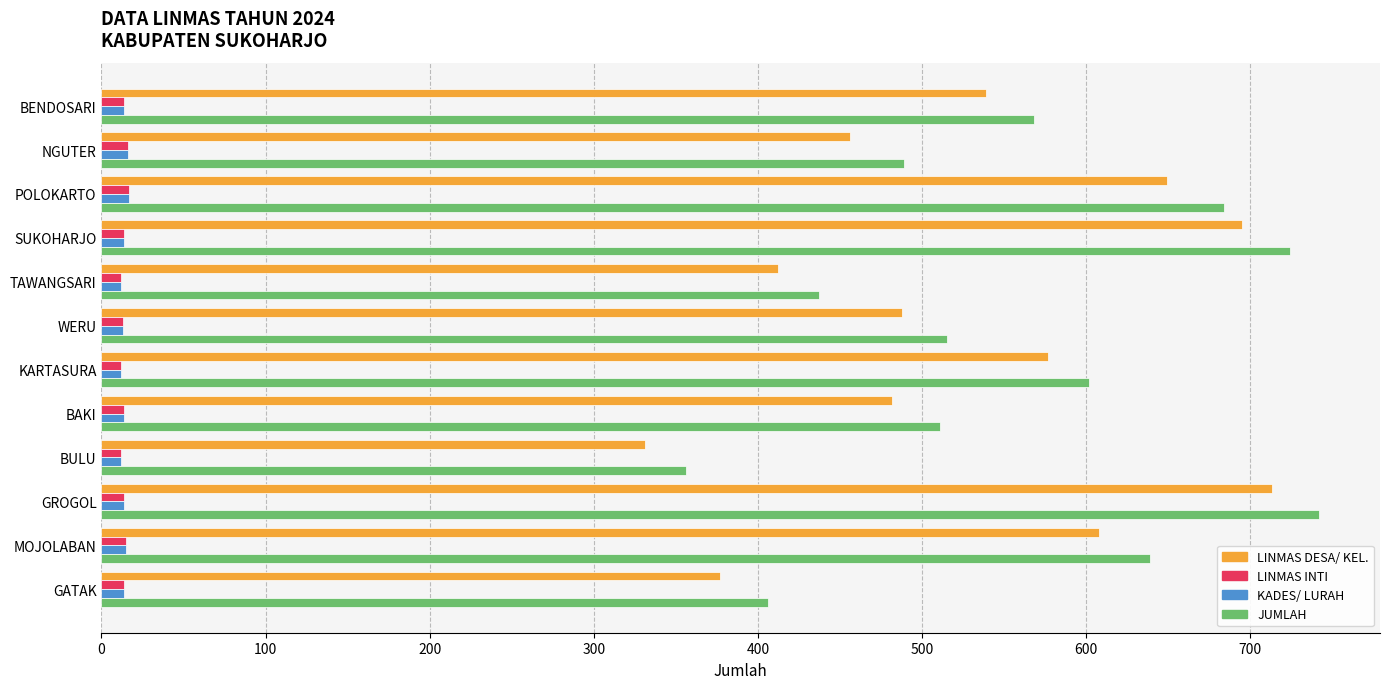

What is the difference between the highest and lowest values at NGUTER?

473